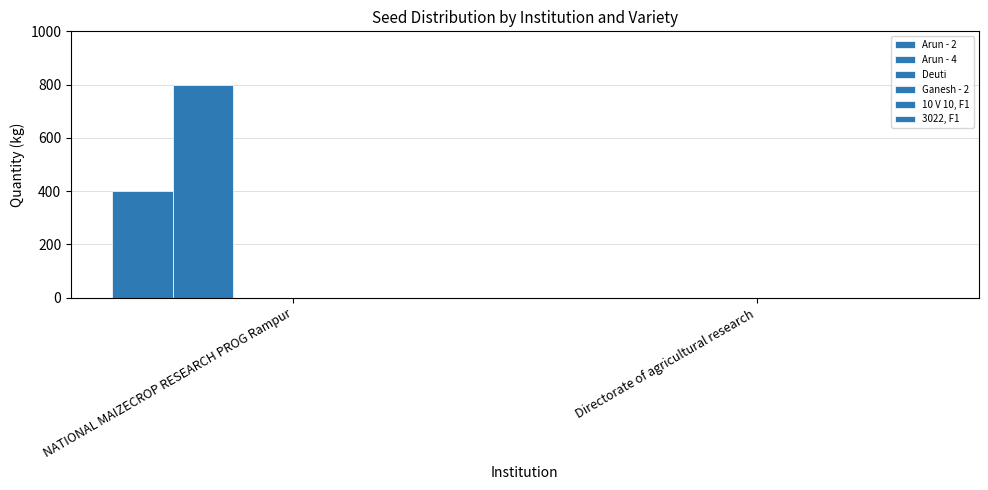

Reading left to right, list all the values displayed in this chart.

Arun - 2: 400	0
Arun - 4: 800	0
Deuti: 0	0
Ganesh - 2: 0	0
10 V 10, F1: 0	0
3022, F1: 0	0